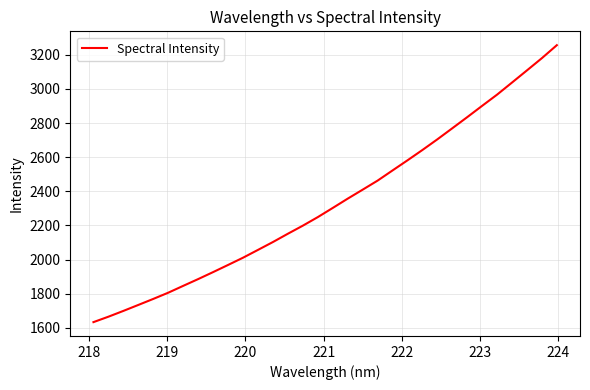

How many distinct data groups are displayed?

1